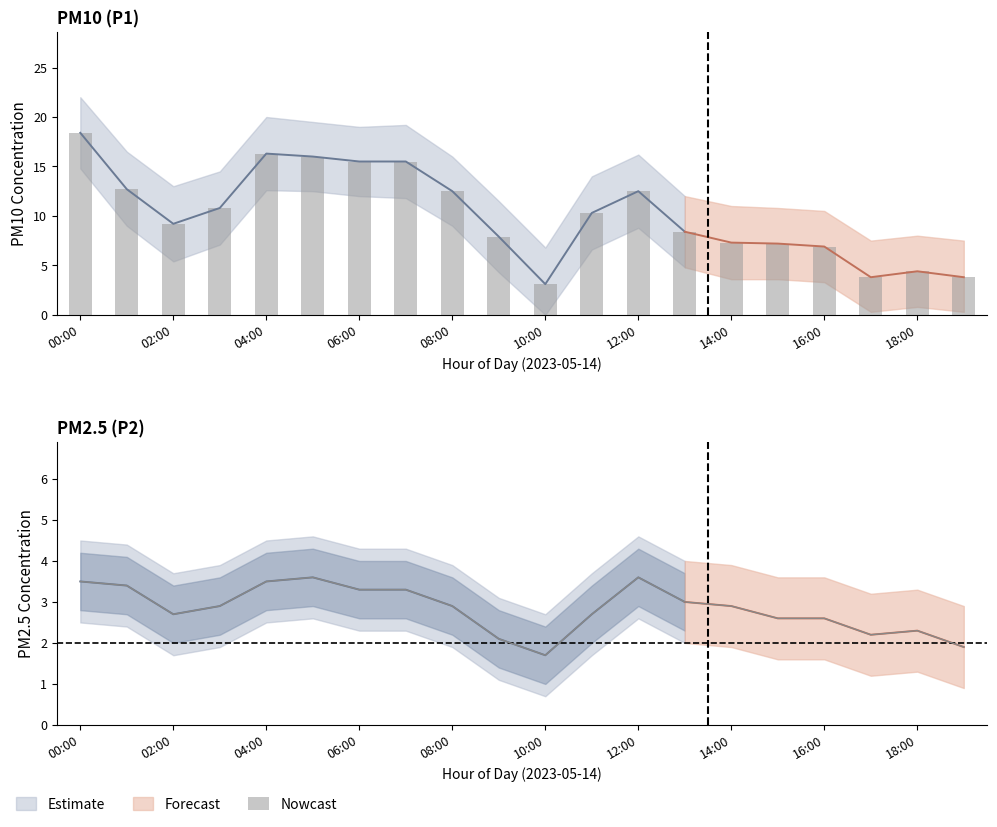

What is the smallest value displayed?

1.7